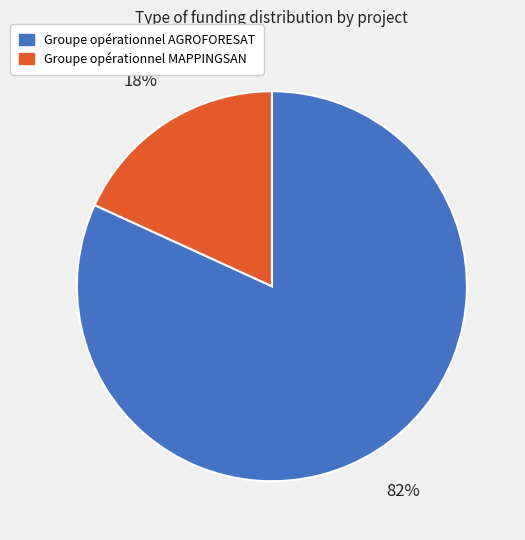

To the nearest percent, what is the difference between the Groupe opérationnel AGROFORESAT and Groupe opérationnel MAPPINGSAN slice percentages?

64%